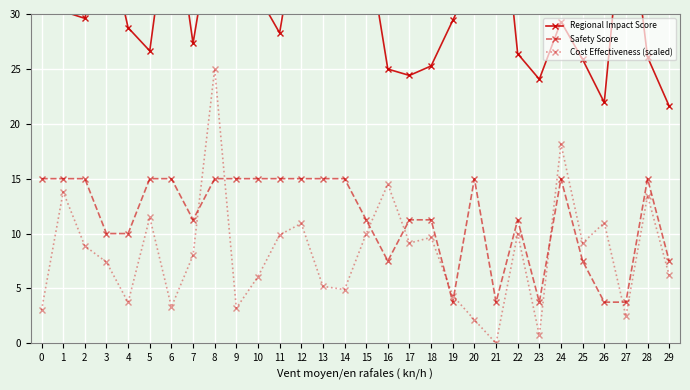

What is the total value across all series at 14?

67.5